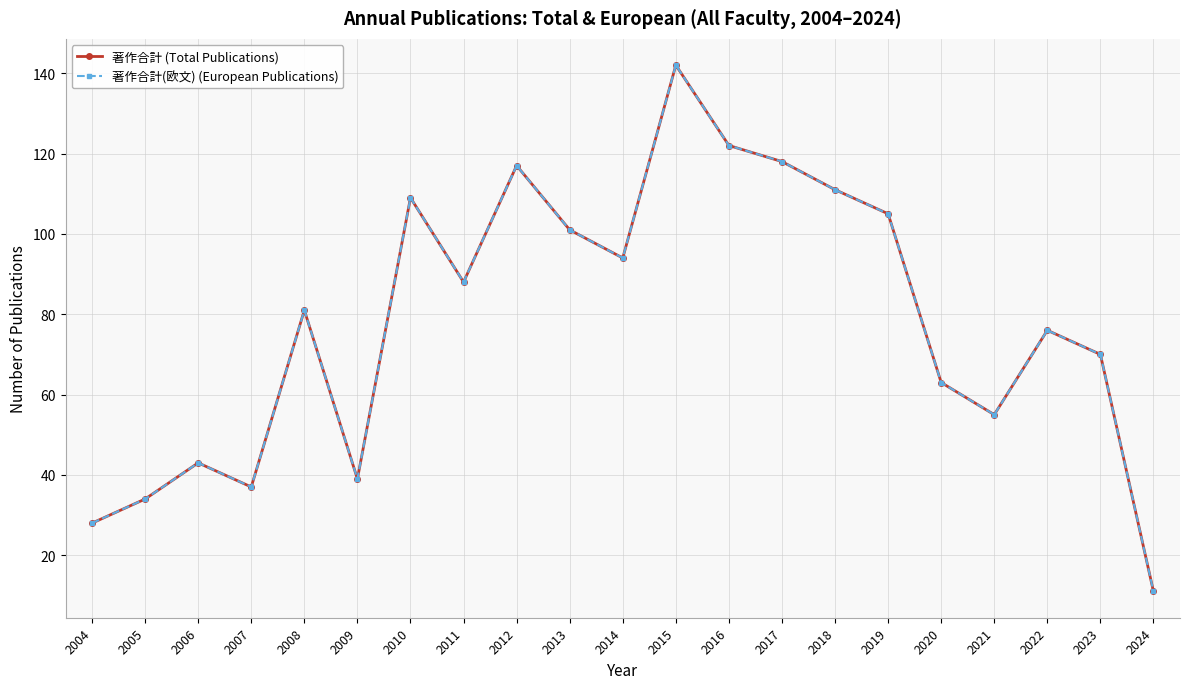

Rank the series at 2017 from highest to lowest value.

著作合計 (Total Publications), 著作合計(欧文) (European Publications)